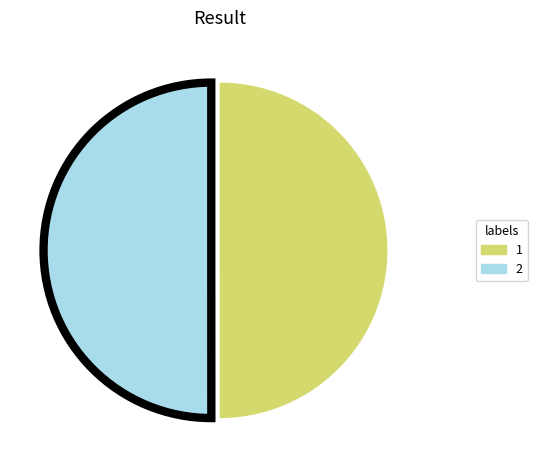

Combined, do 1 and 2 account for over 50%?

Yes